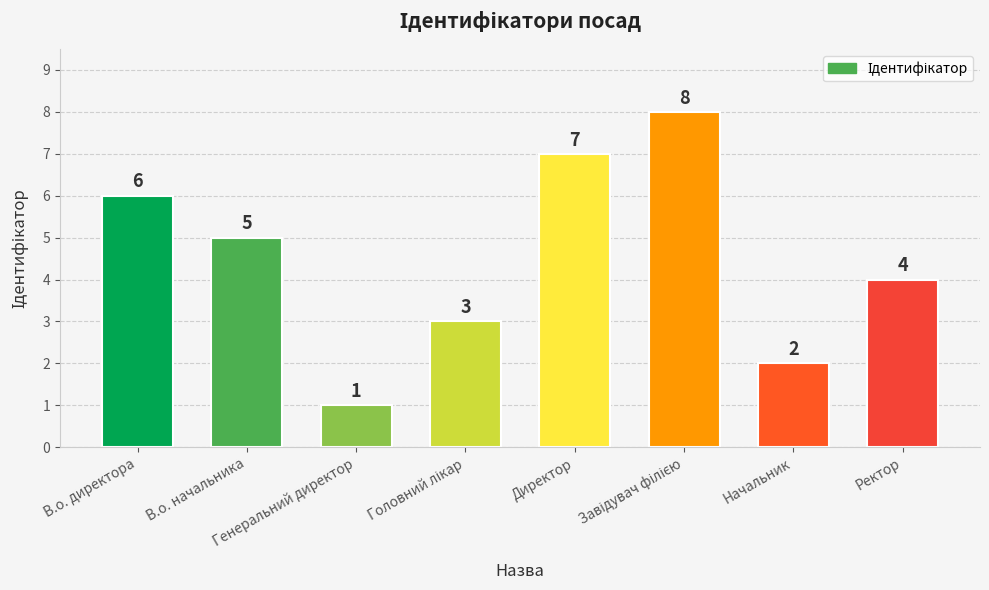

What is the value of the 2nd bar from the left?

5